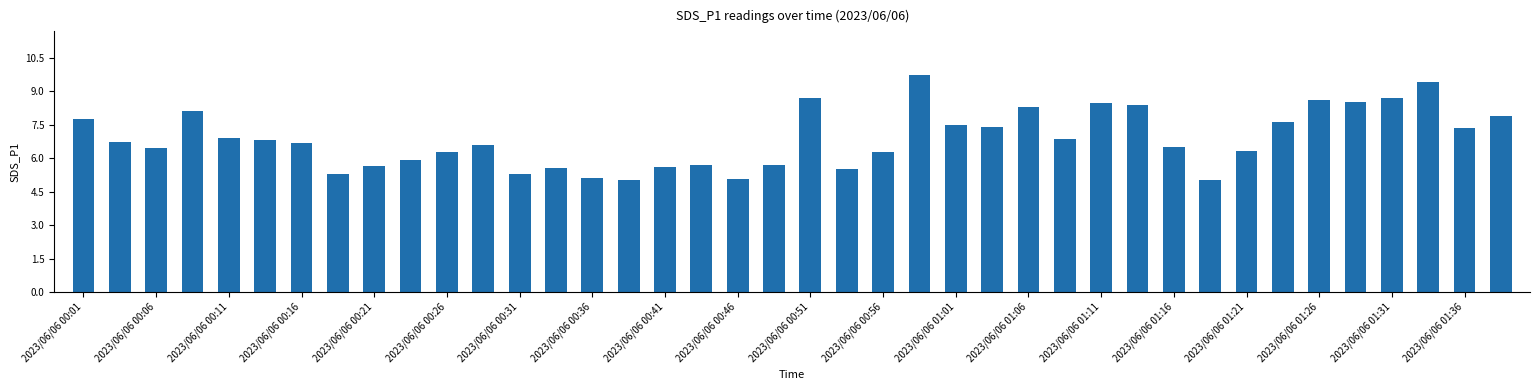

What is the difference between the maximum and second lowest values?

4.7